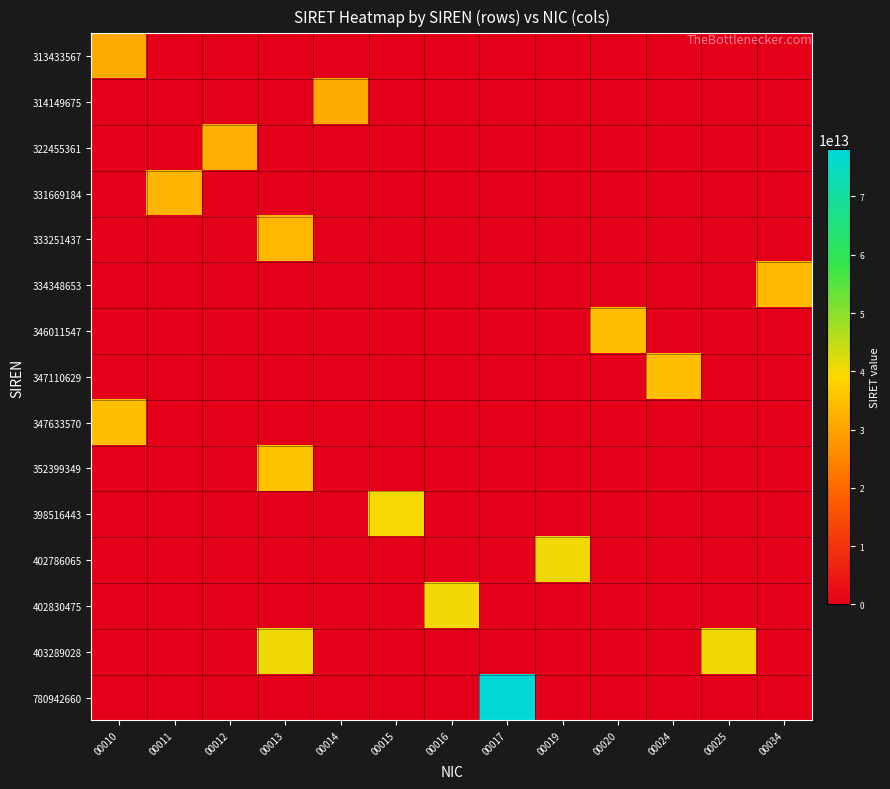

At 00017, list the series in order from smallest to largest.

313433567, 314149675, 322455361, 331669184, 333251437, 334348653, 346011547, 347110629, 347633570, 352399349, 398516443, 402786065, 402830475, 403289028, 780942660